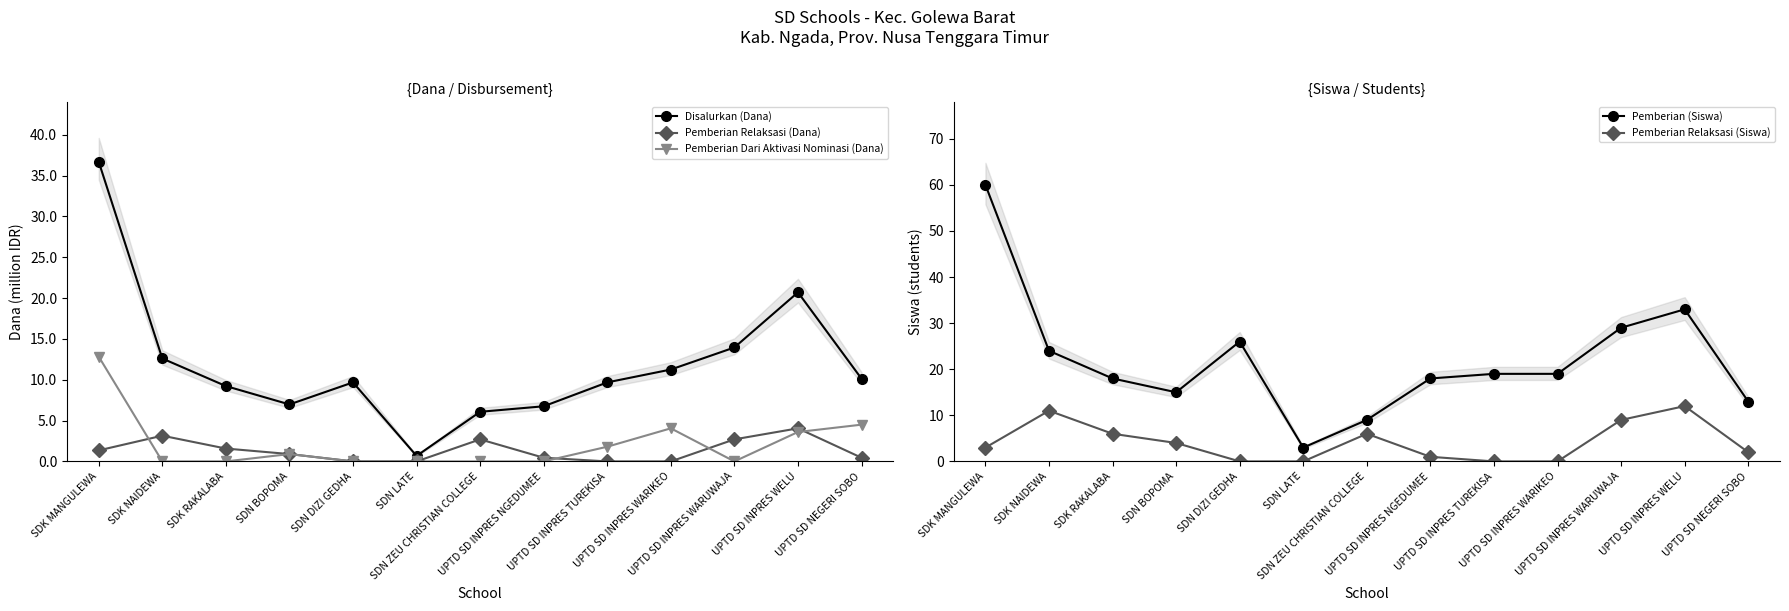

What is the sum of the Pemberian (Siswa) values at SDK RAKALABA and SDN DIZI GEDHA?

44